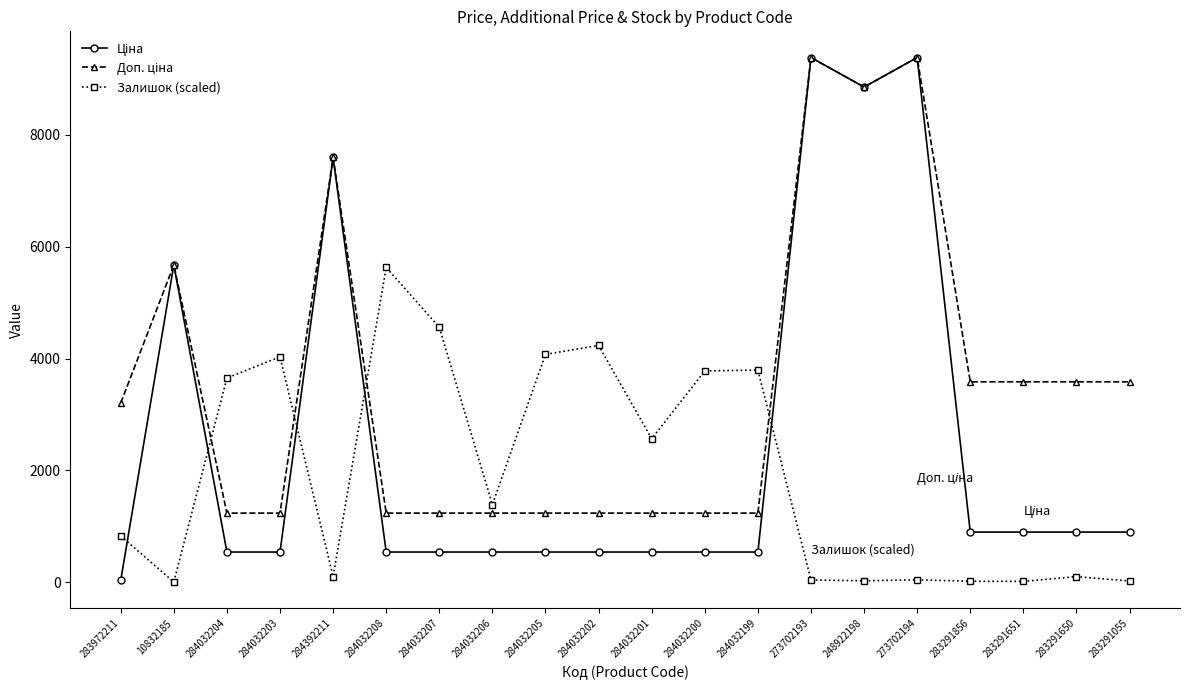

What is the greatest value displayed?

9384.0